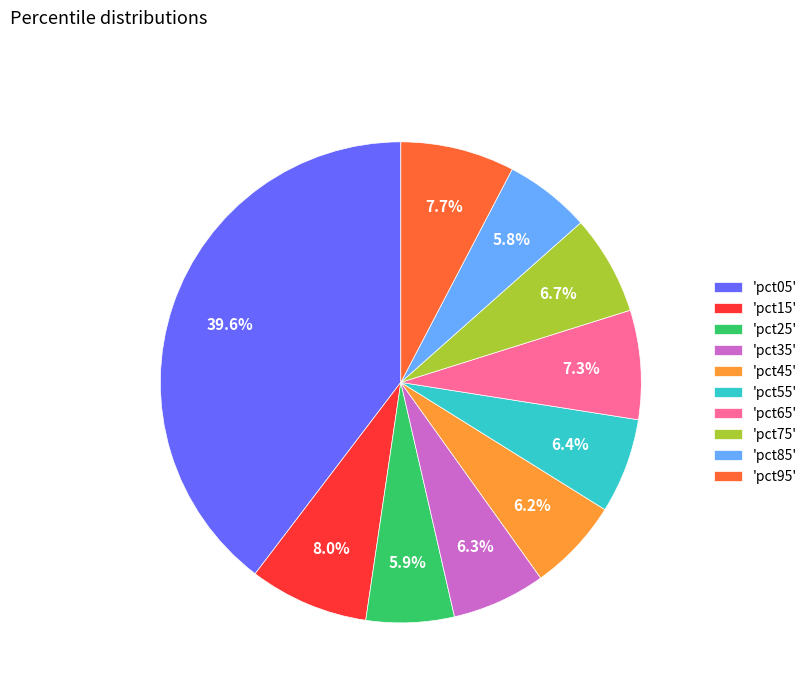

Between 'pct35' and 'pct95', which is larger?

'pct95'